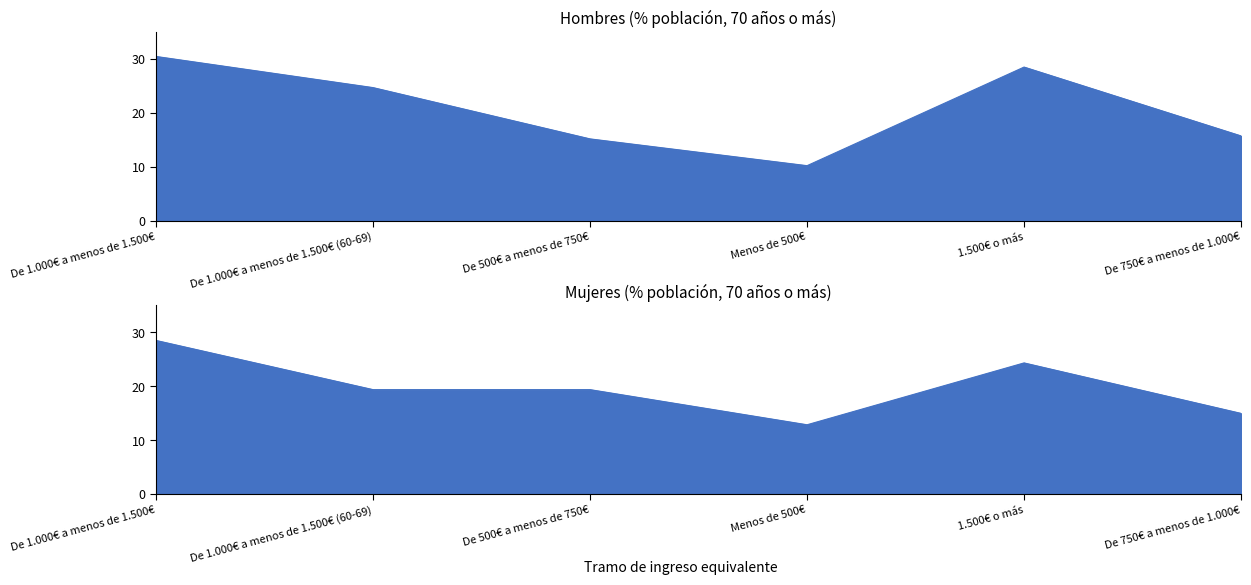

What position from the right is De 1.000€ a menos de 1.500€ (60-69)?

5